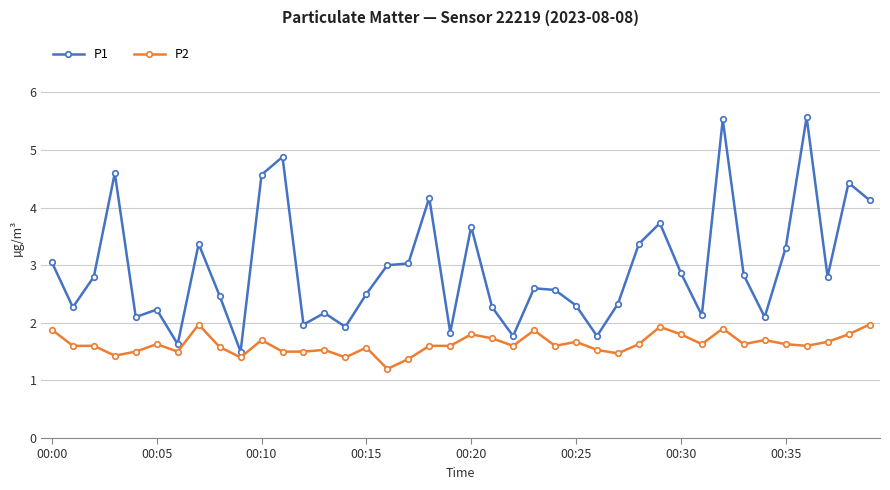

What is the highest value of the P1 series?

5.6